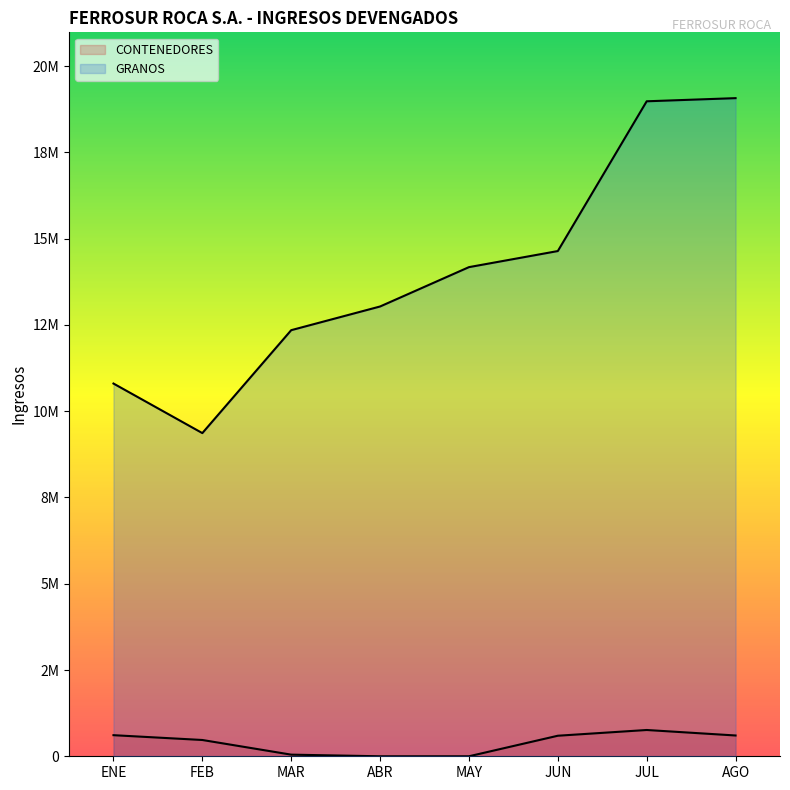

What is the total value across all series at ABR?

13033773.0